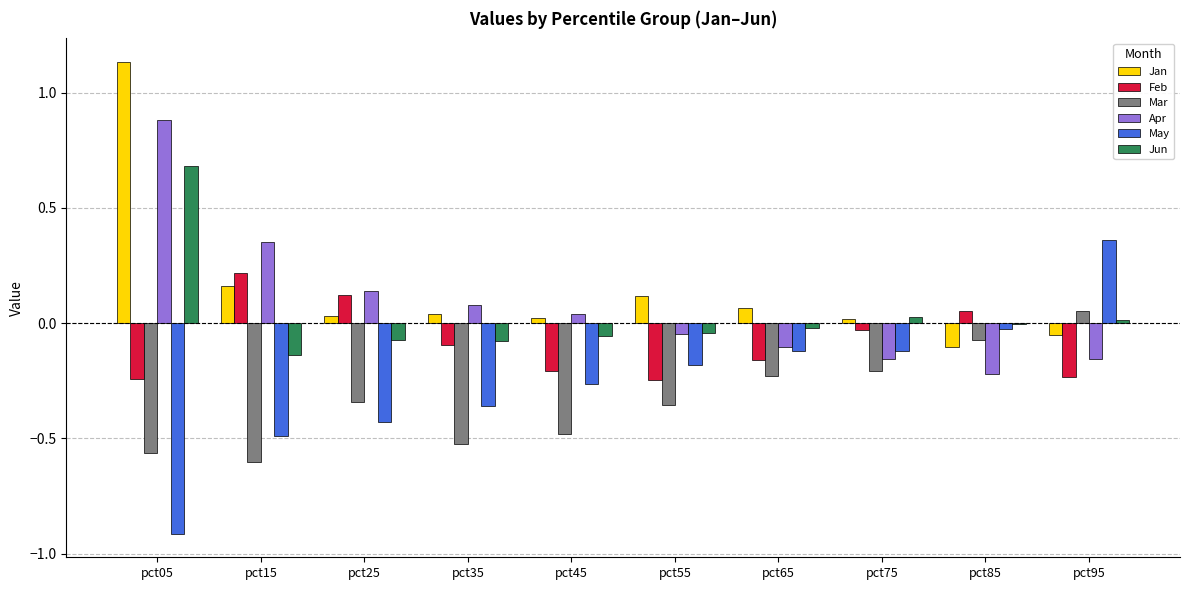

Are the bars grouped side by side (vs. stacked)?

Yes